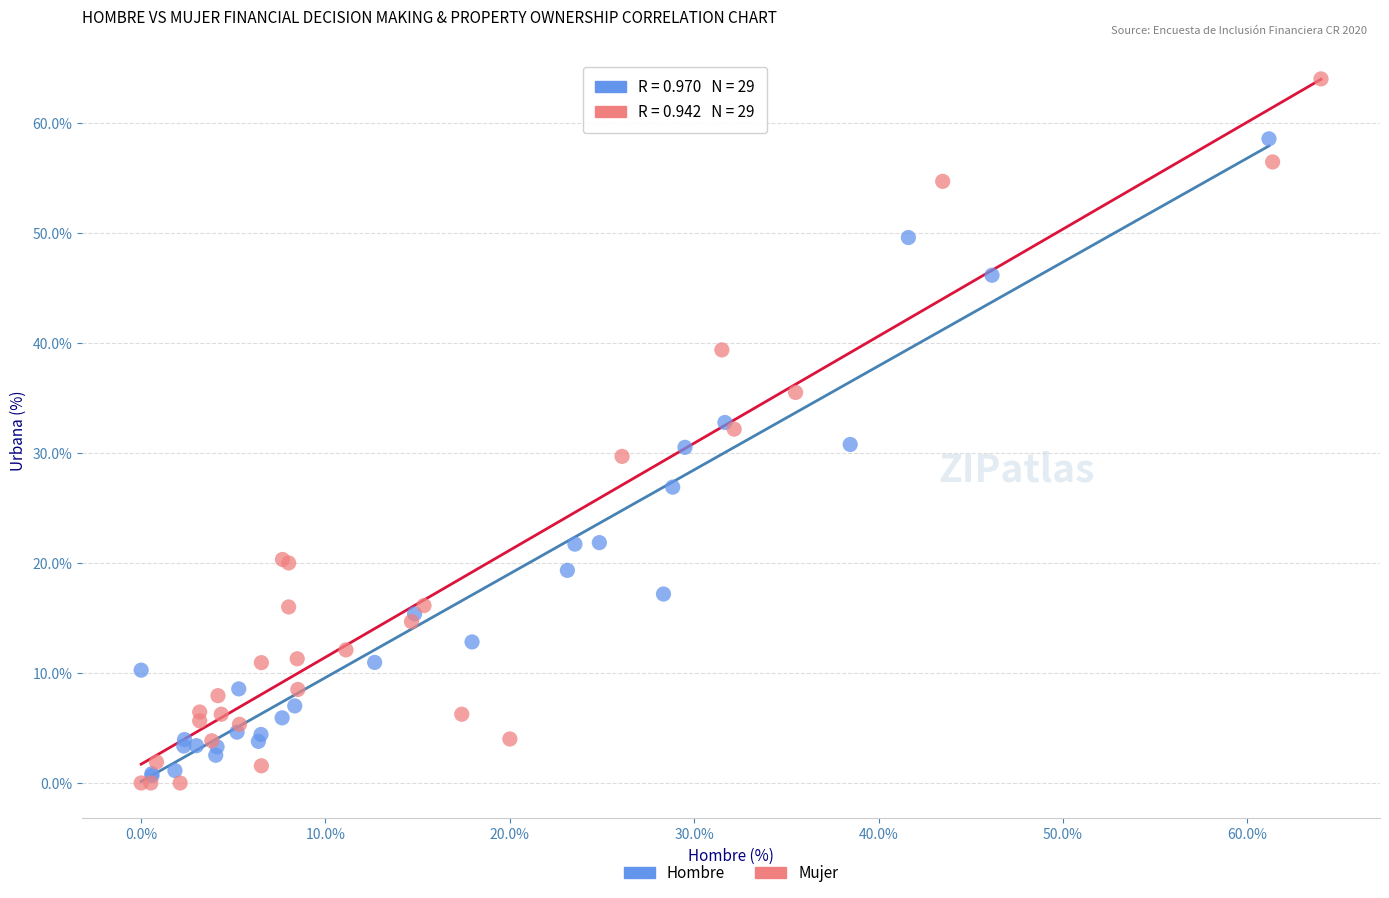

Which series reaches the maximum Y coordinate?

Mujer